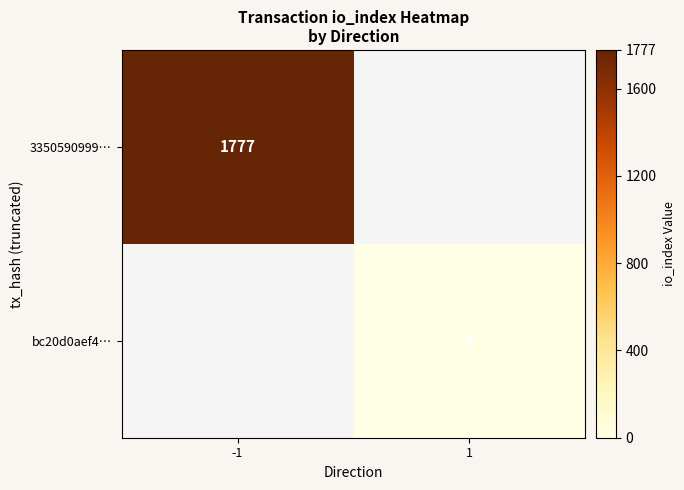

True or false: bc20d0aef4… has a value of 2 at 1.

False